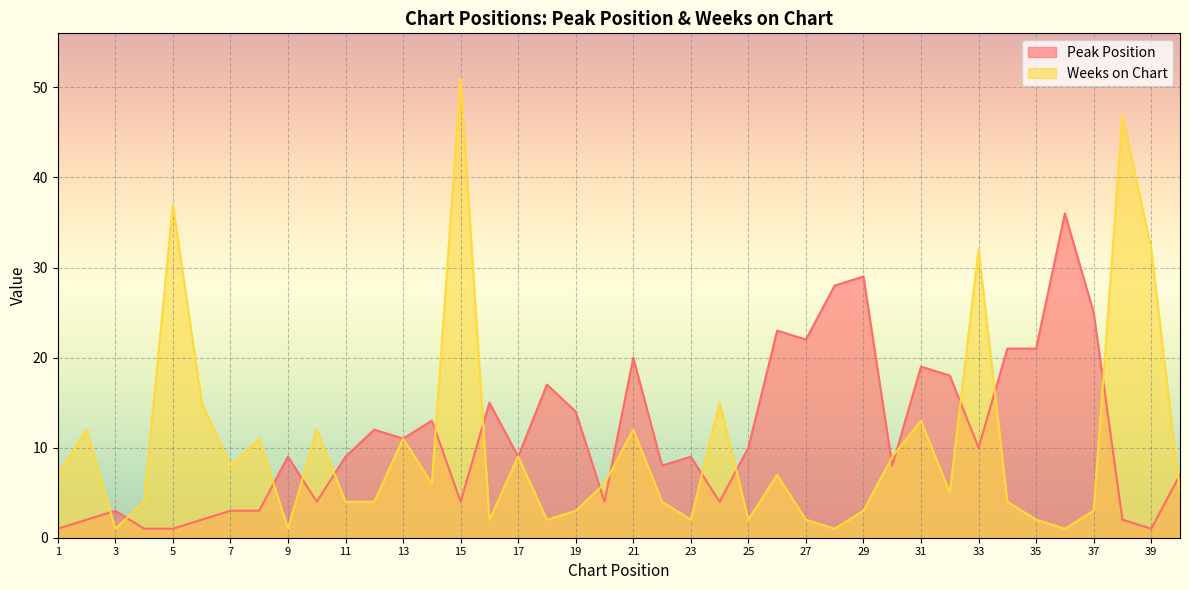

True or false: Peak Position and Weeks on Chart intersect in this chart.

True